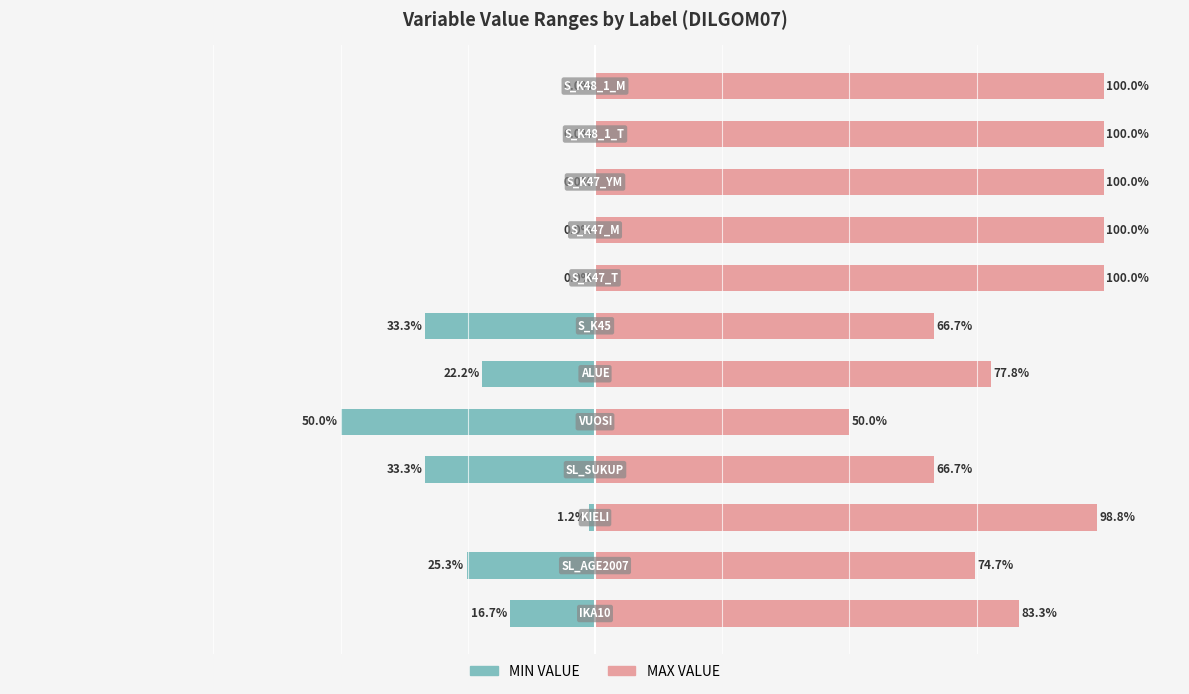

What is the total value across all series at 8?

100.0